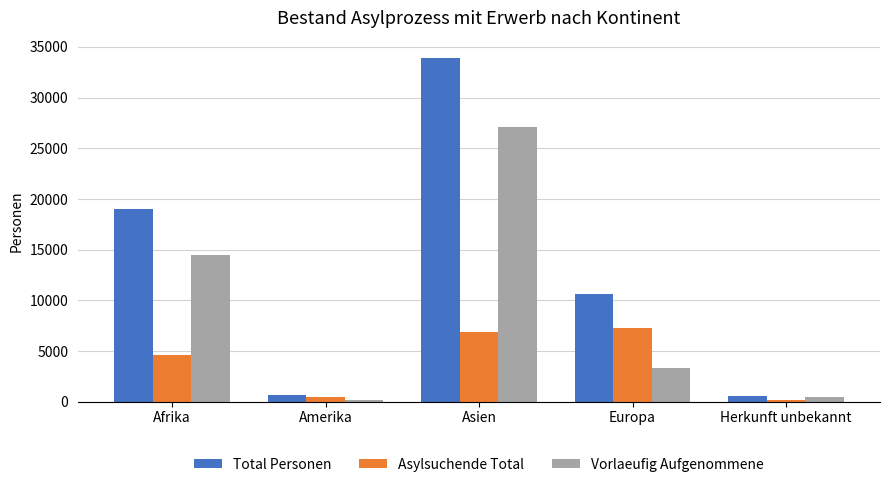

How many groups of bars are there?

5